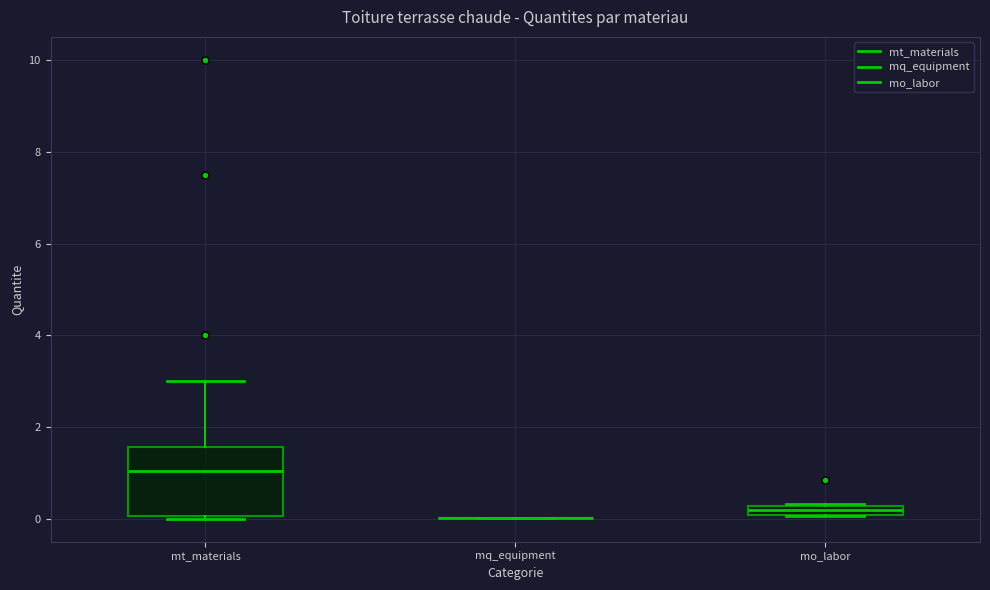

Comparing the boxes themselves (not the whiskers), which one is the tallest?

mt_materials